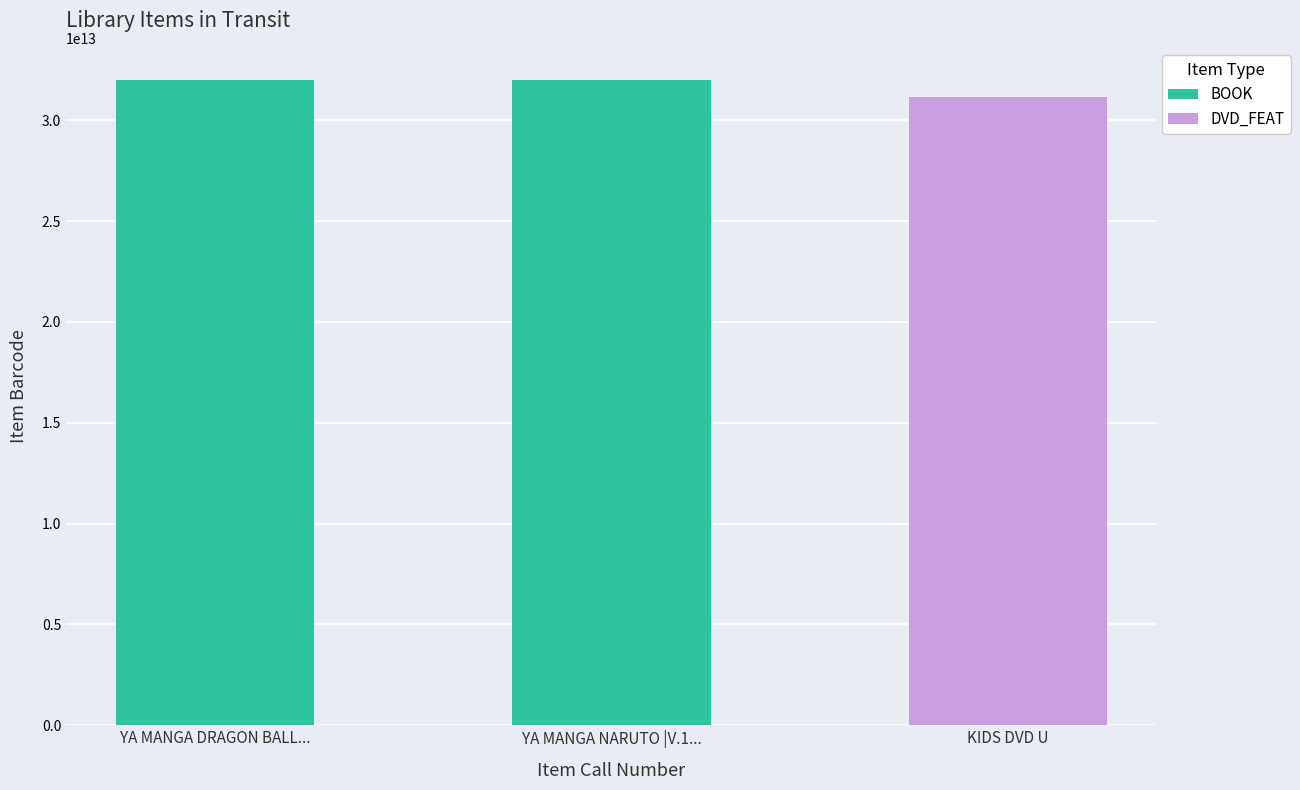

Is it true that the value at YA MANGA DRAGON BALL... is 31993001230969?

True